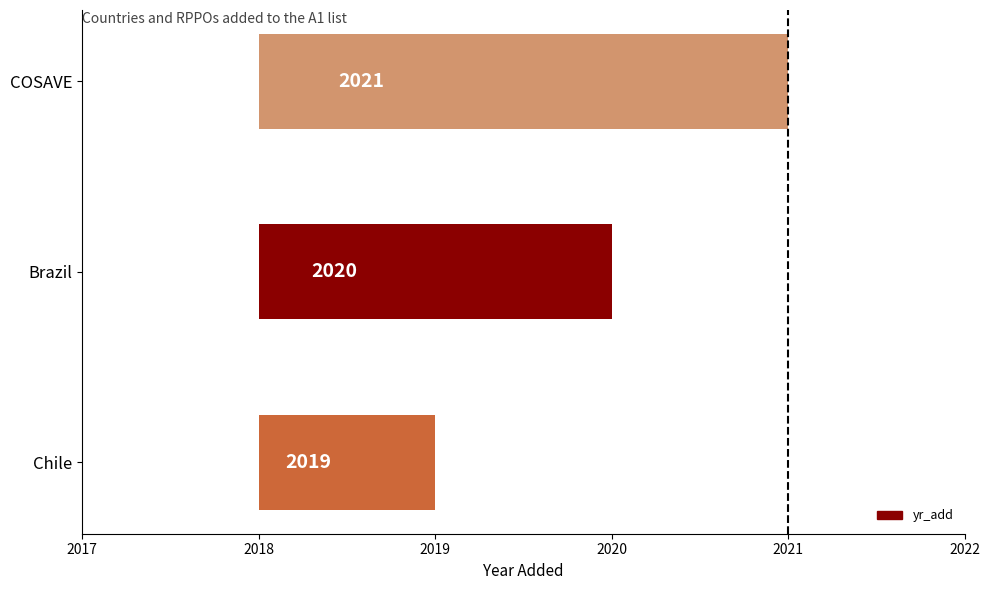

What is the change in value from 2017 to 2018?

+1